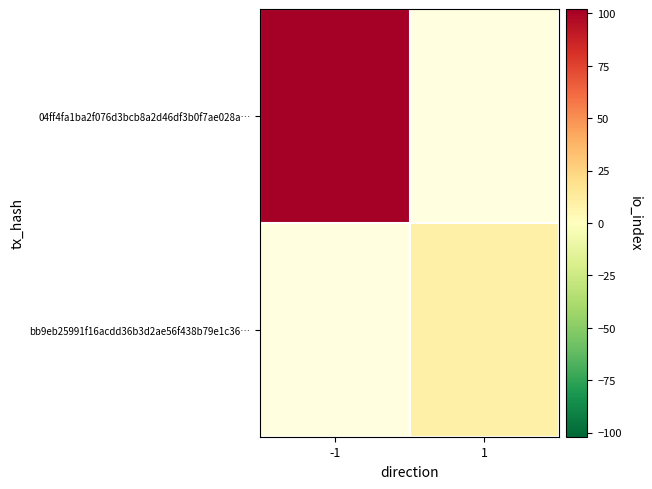

Which series has the largest range (max minus min)?

04ff4fa1ba2f076d3bcb8a2d46df3b0f7ae028a…